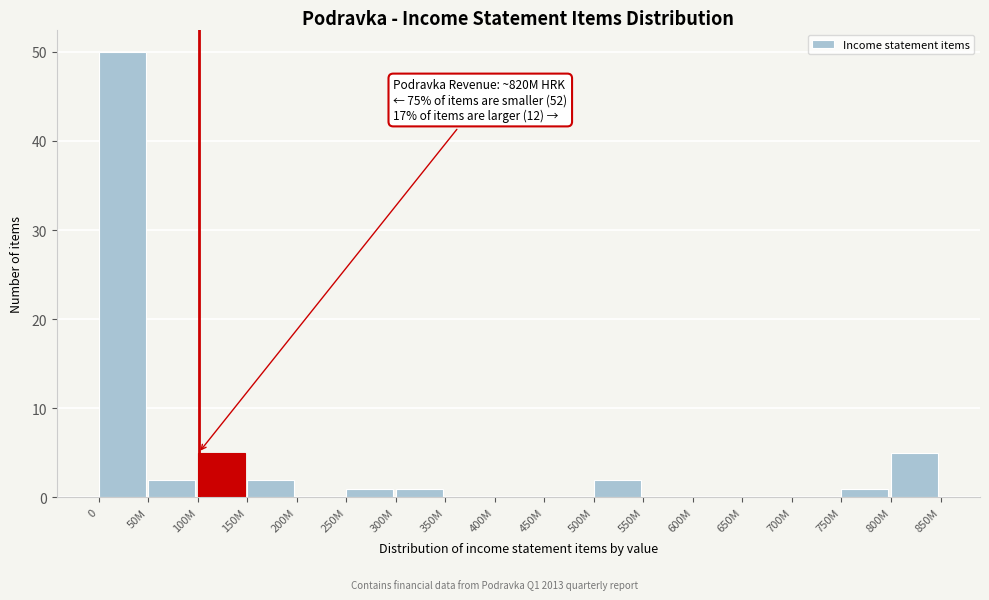

True or false: the data shows 0 at 550M.

True